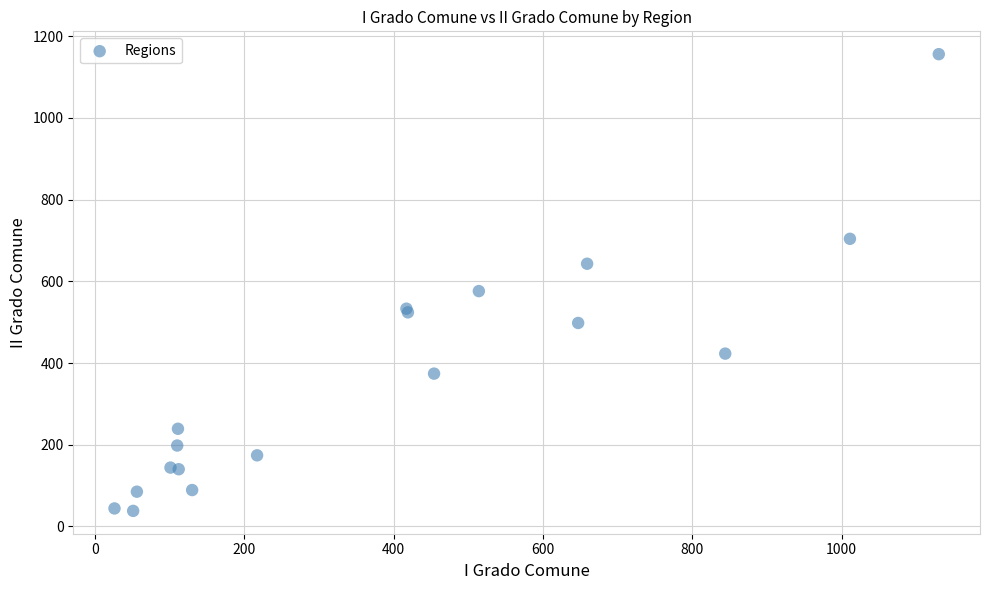

What Y value in the scatter plot is closest to 597?

576